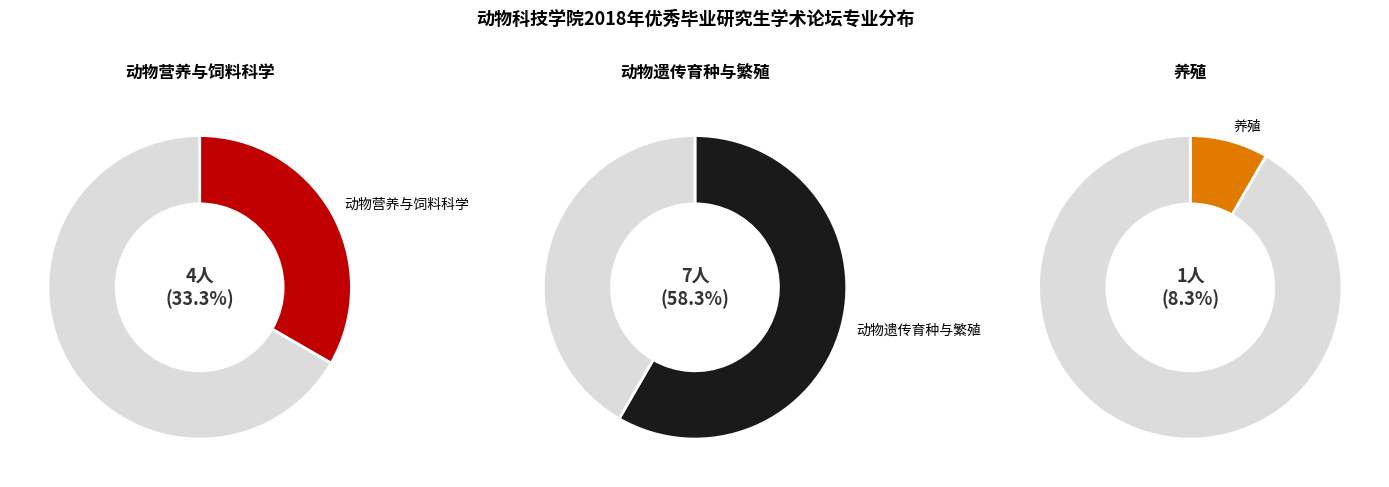

Approximately how many times larger is the value at 养殖 compared to 动物营养与饲料科学?

0.2